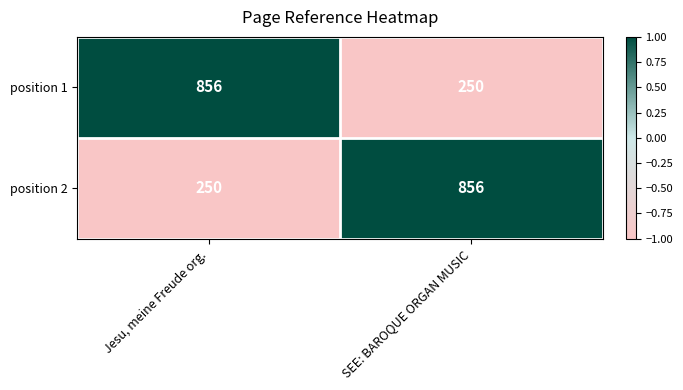

What is the sum of all position 1 values?

1106